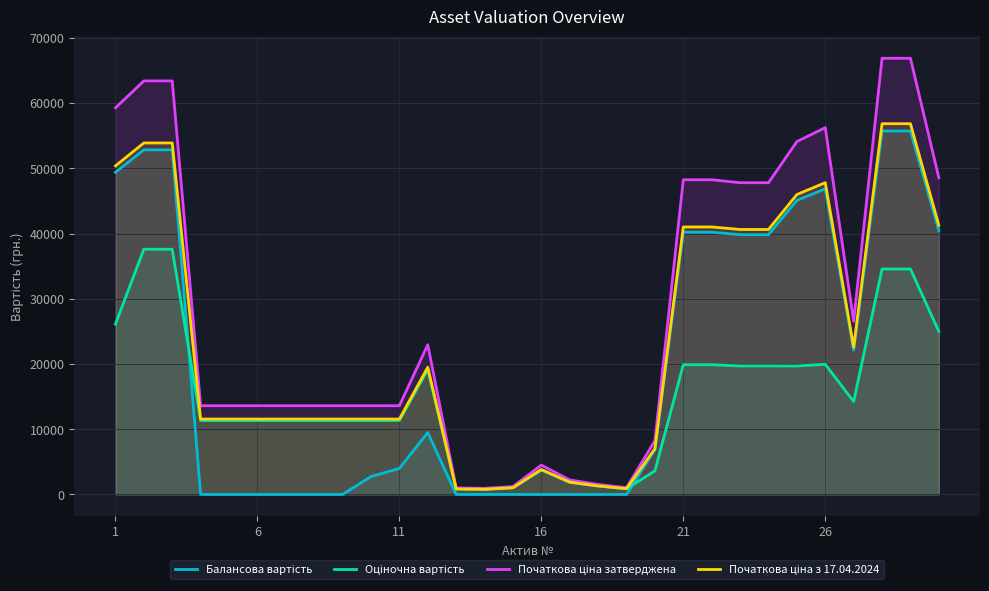

Which series has the widest spread of values?

Початкова ціна затверджена